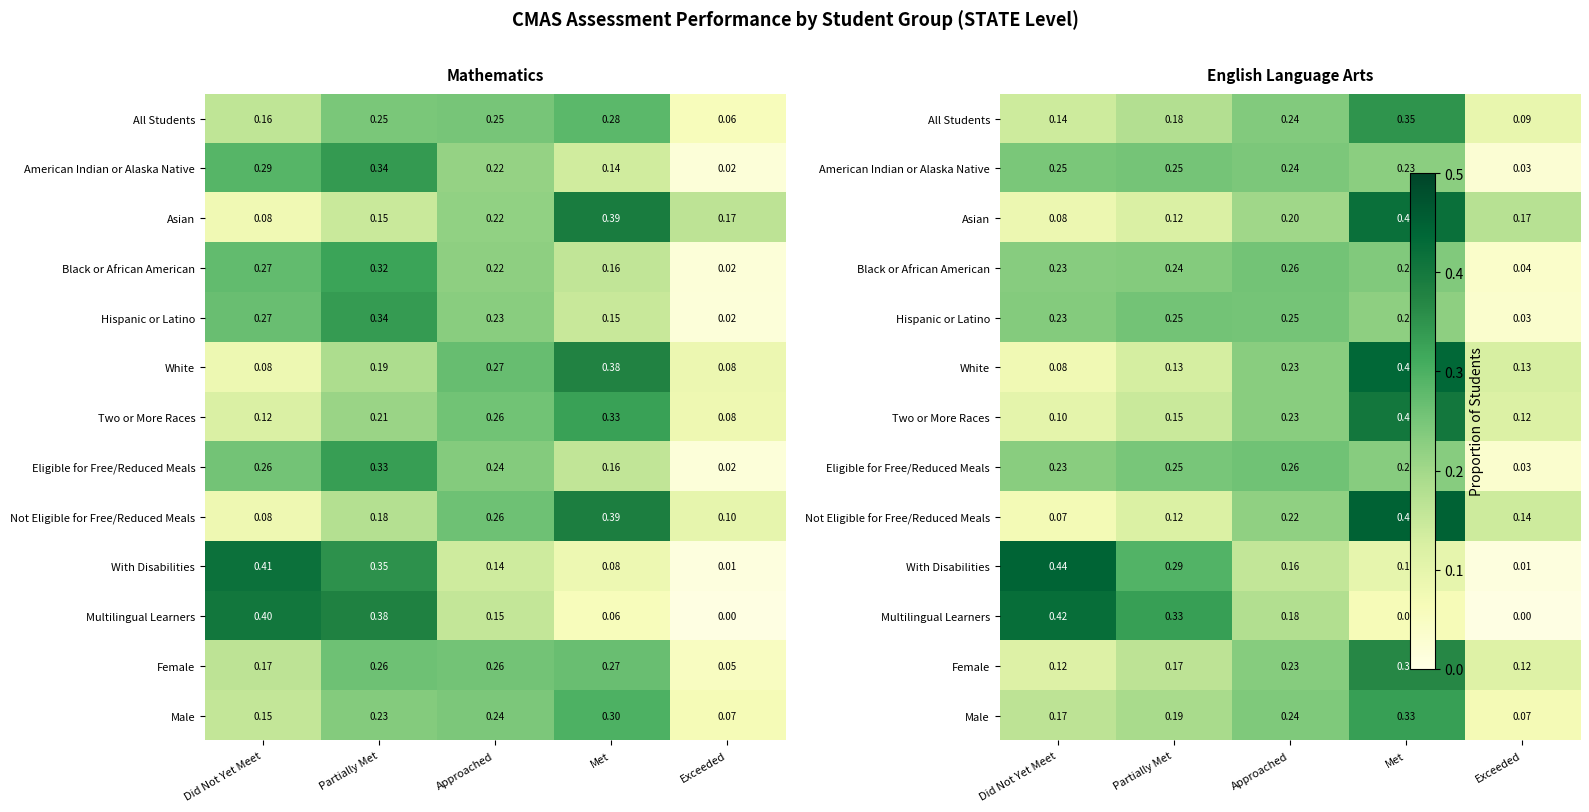

List the labels in order of Two or More Races value, largest first.

Met, Approached, Partially Met, Exceeded, Did Not Yet Meet